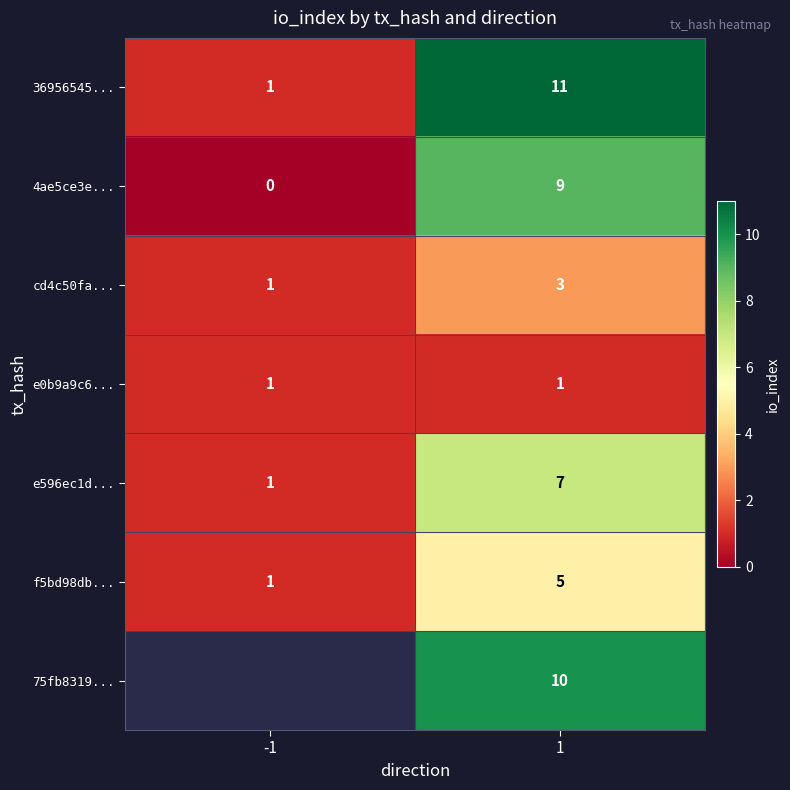

What is the sum of the cd4c50fa... values at 1 and -1?

4